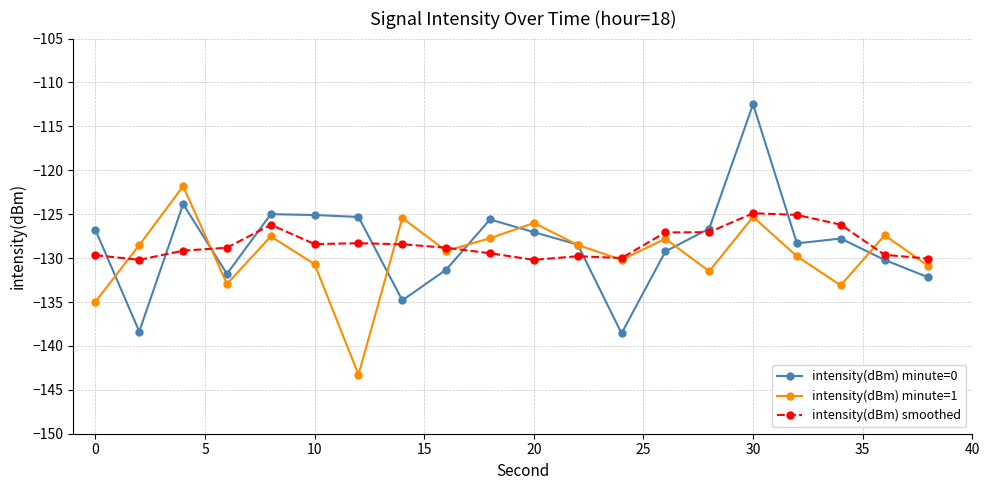

What is the value of the intensity(dBm) minute=0 point at the 19th from the left?

-130.2